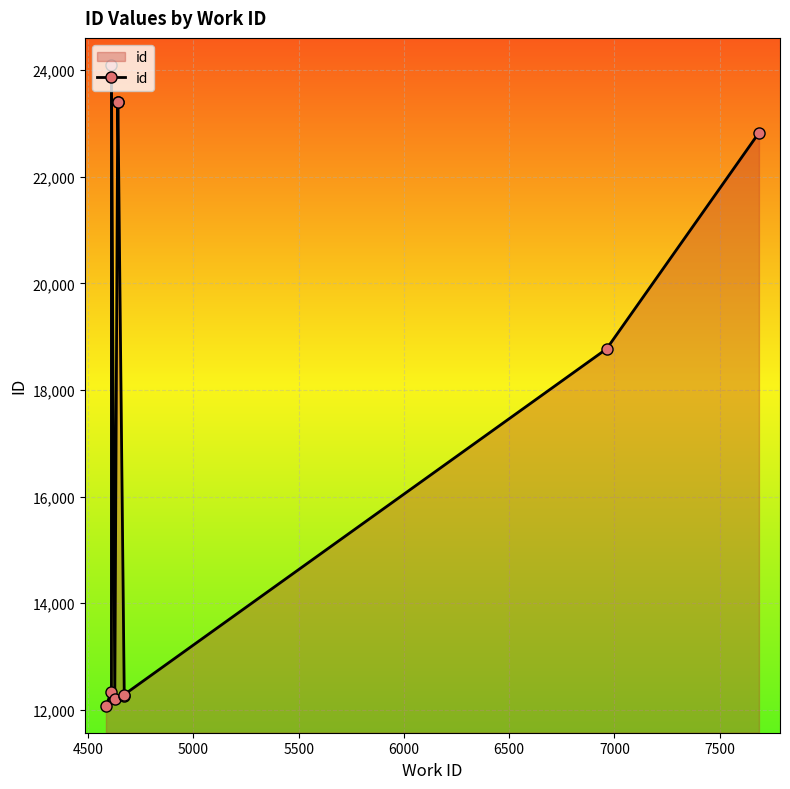

True or false: the data has more than 0 interior local peaks.

True